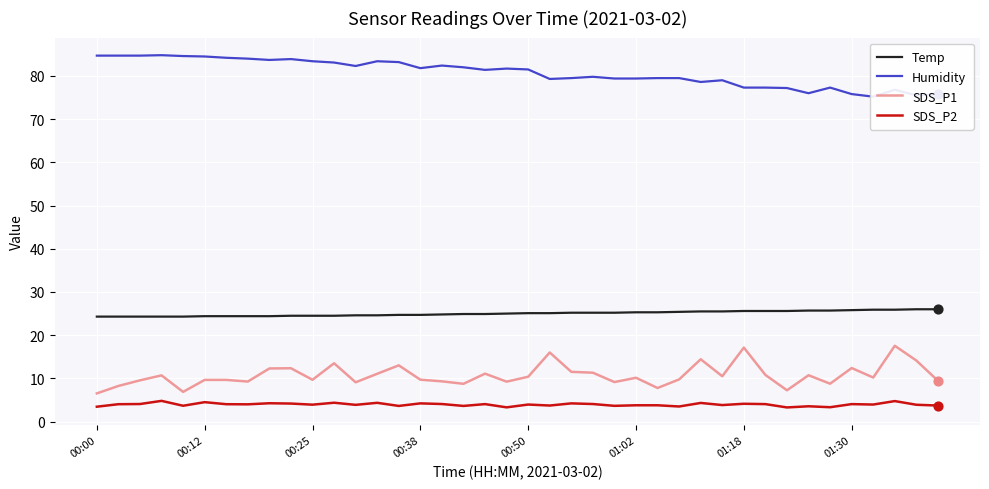

What are all the series names shown in the legend?

Temp, Humidity, SDS_P1, SDS_P2